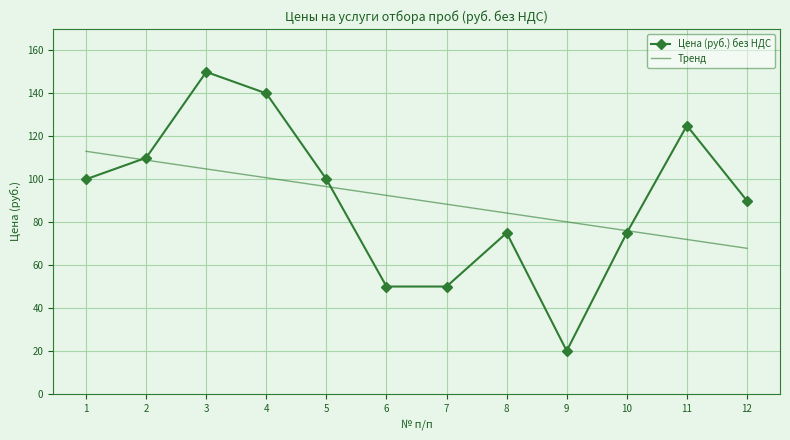

What is the minimum value for Тренд?

67.8